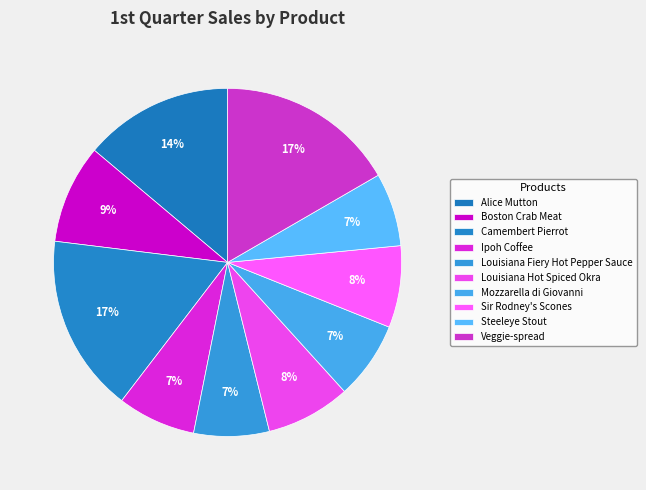

Does Camembert Pierrot represent more than half of the total?

No